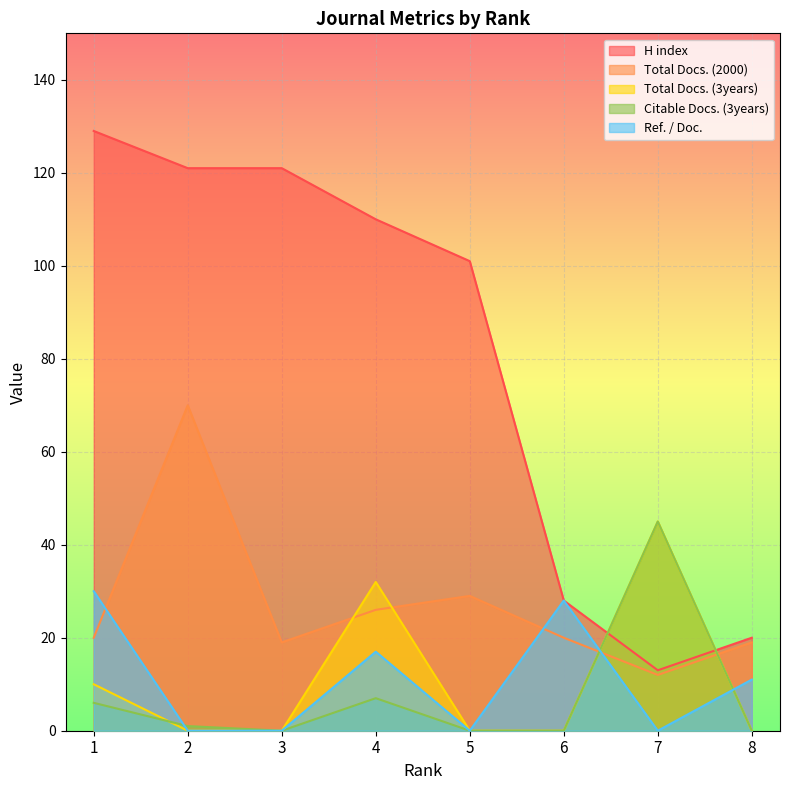

Between 8 and 5, which is larger?

5